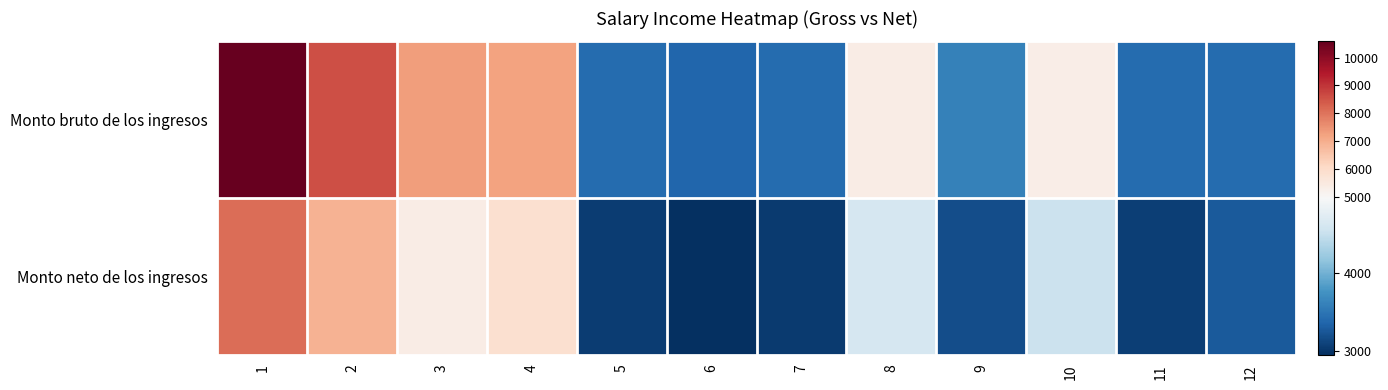

Which label corresponds to the smallest value in the chart?

6